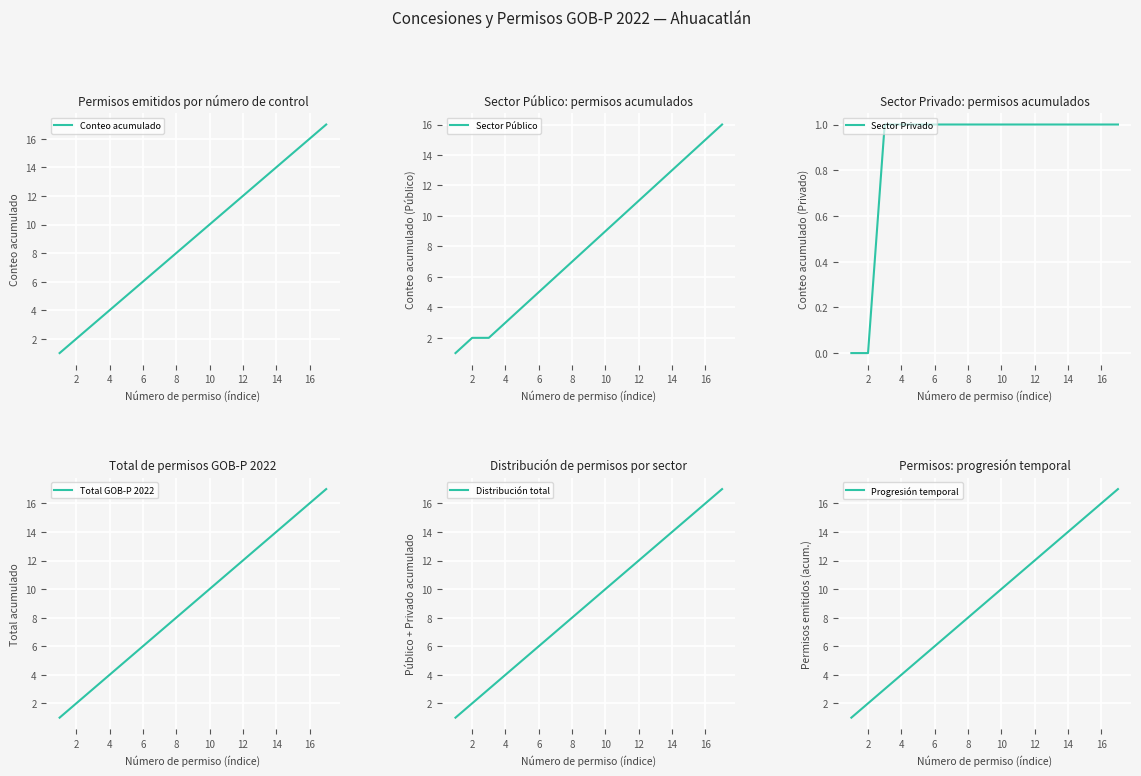

The value of Total GOB-P 2022 at 16 is 10. True or false?

False